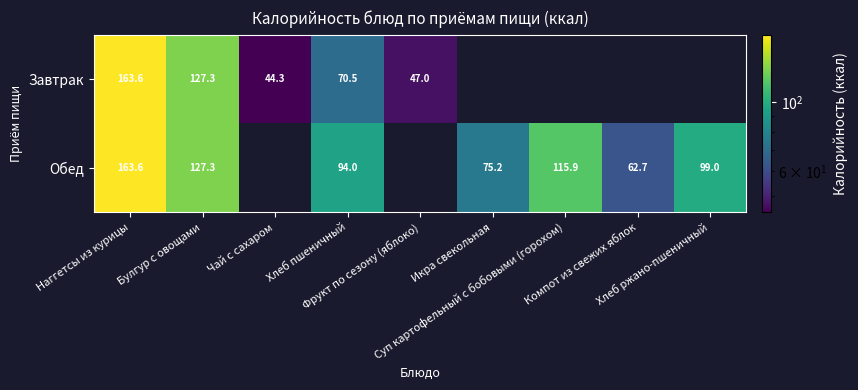

How many values in Обед are above zero?

7